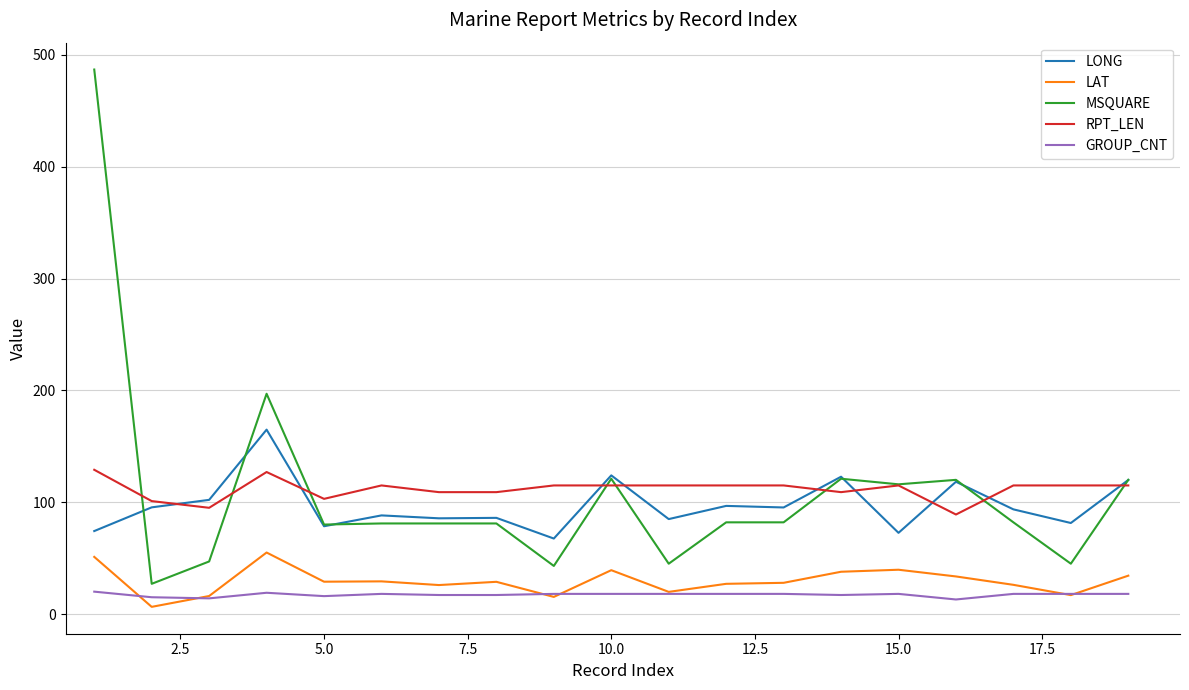

Which series has the largest range (max minus min)?

MSQUARE